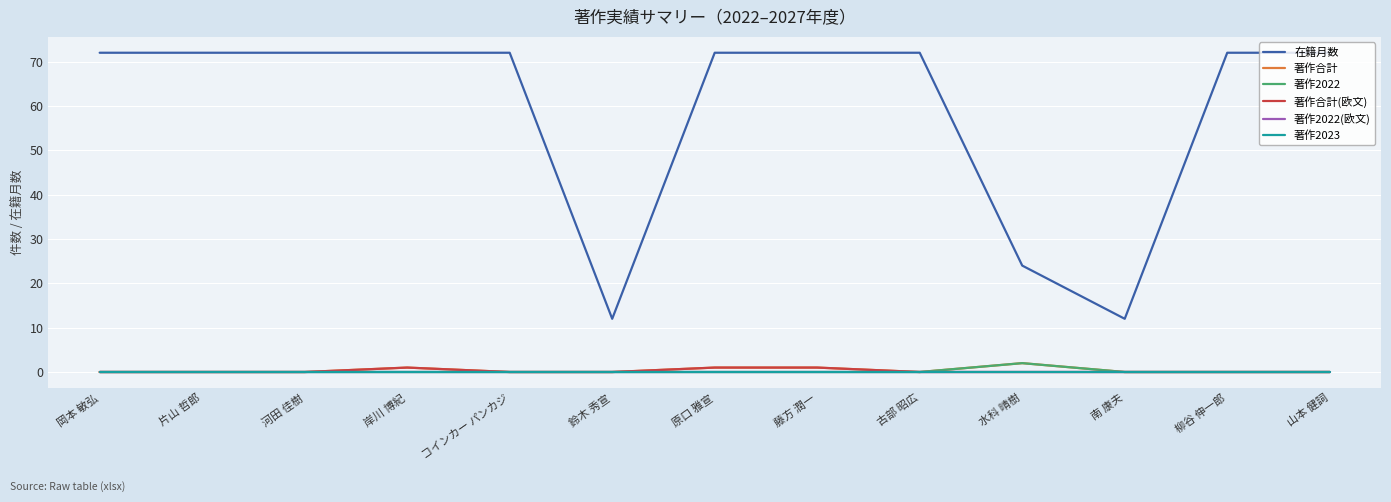

Does the chart have visible grid lines?

Yes